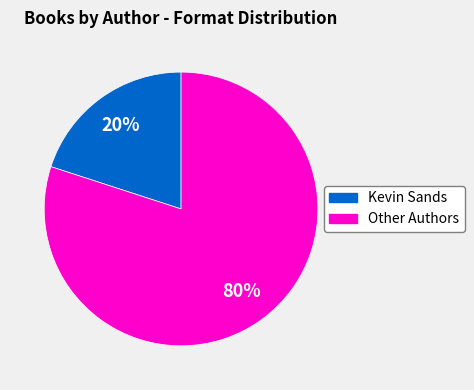

To the nearest percent, what is the difference between the largest and smallest slice percentages?

60%